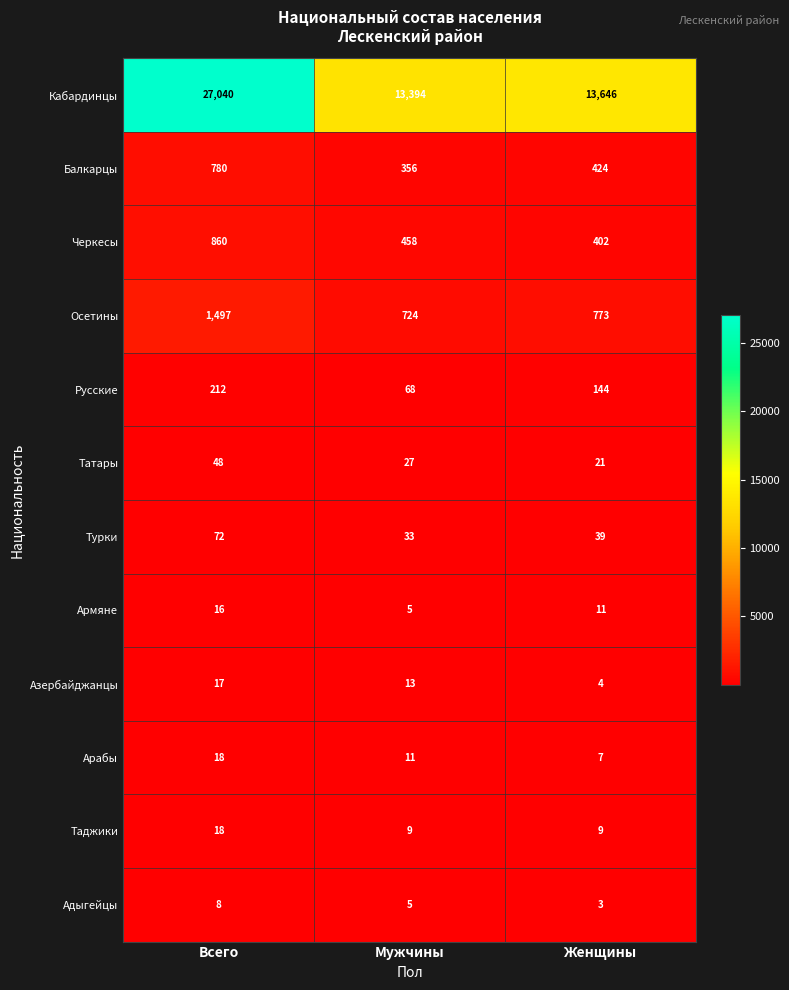

True or false: Черкесы has a value of 458 at Мужчины.

True